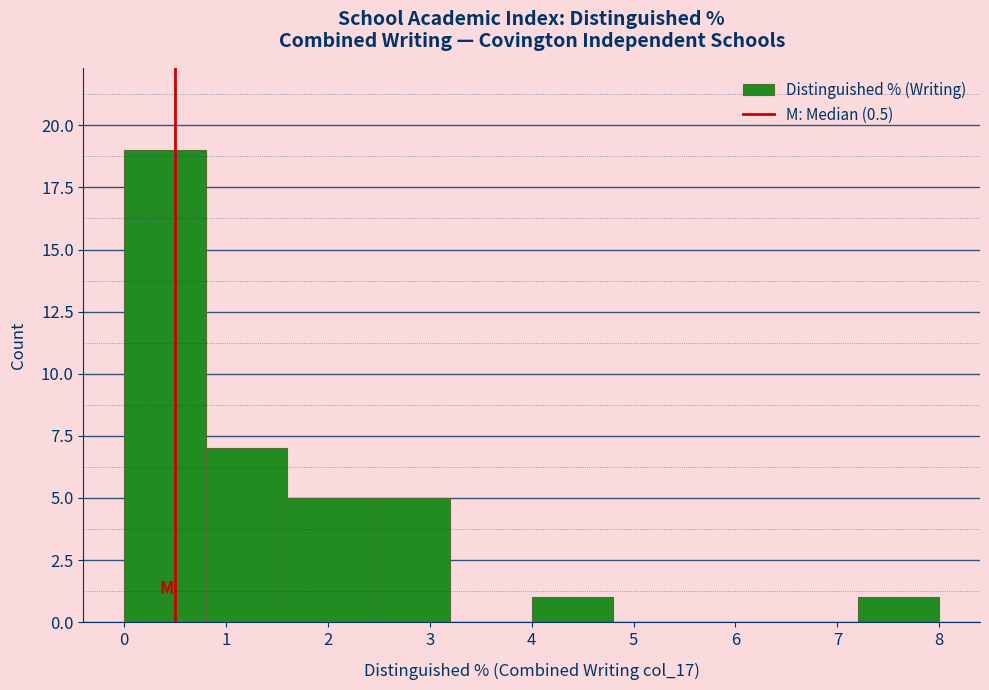

How tall is the bar that spans 1.6 to 2.4 on the x-axis? The values are not printed on the chart, so give them approximately, as read against the axis.

5